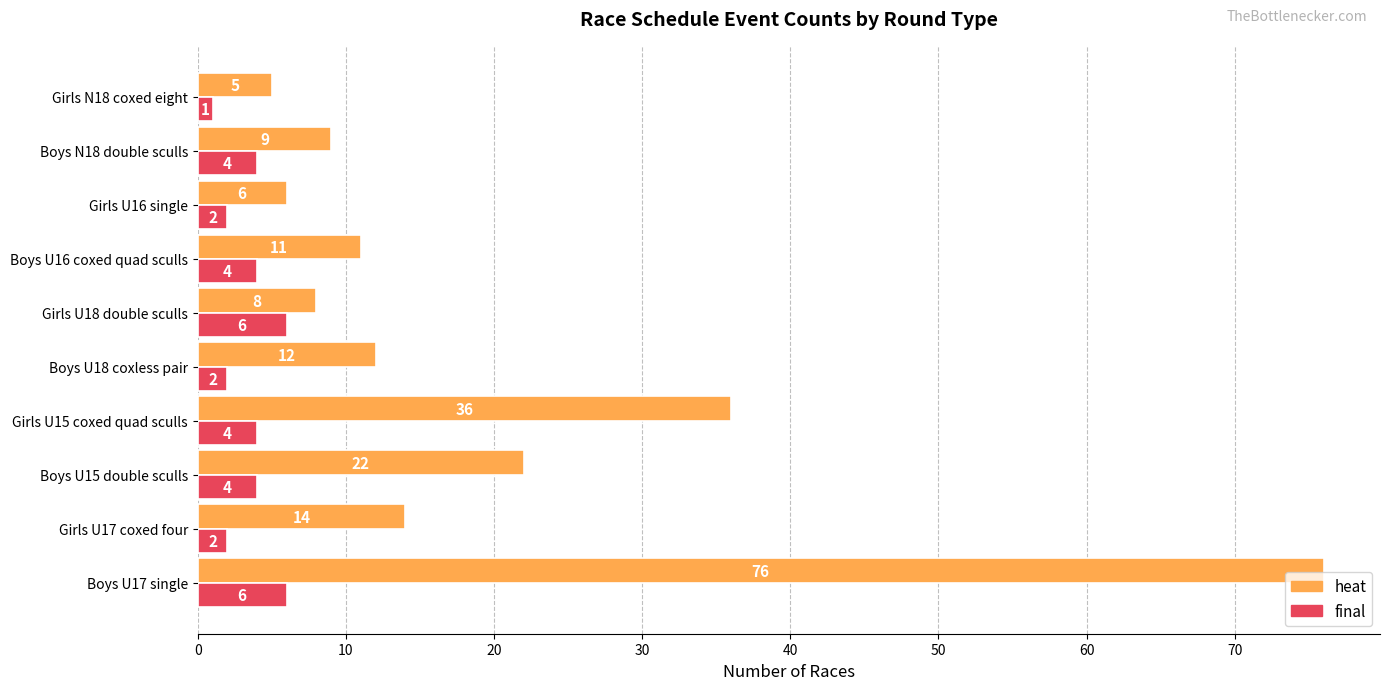

The value of heat at Boys U17 single is 51. True or false?

False